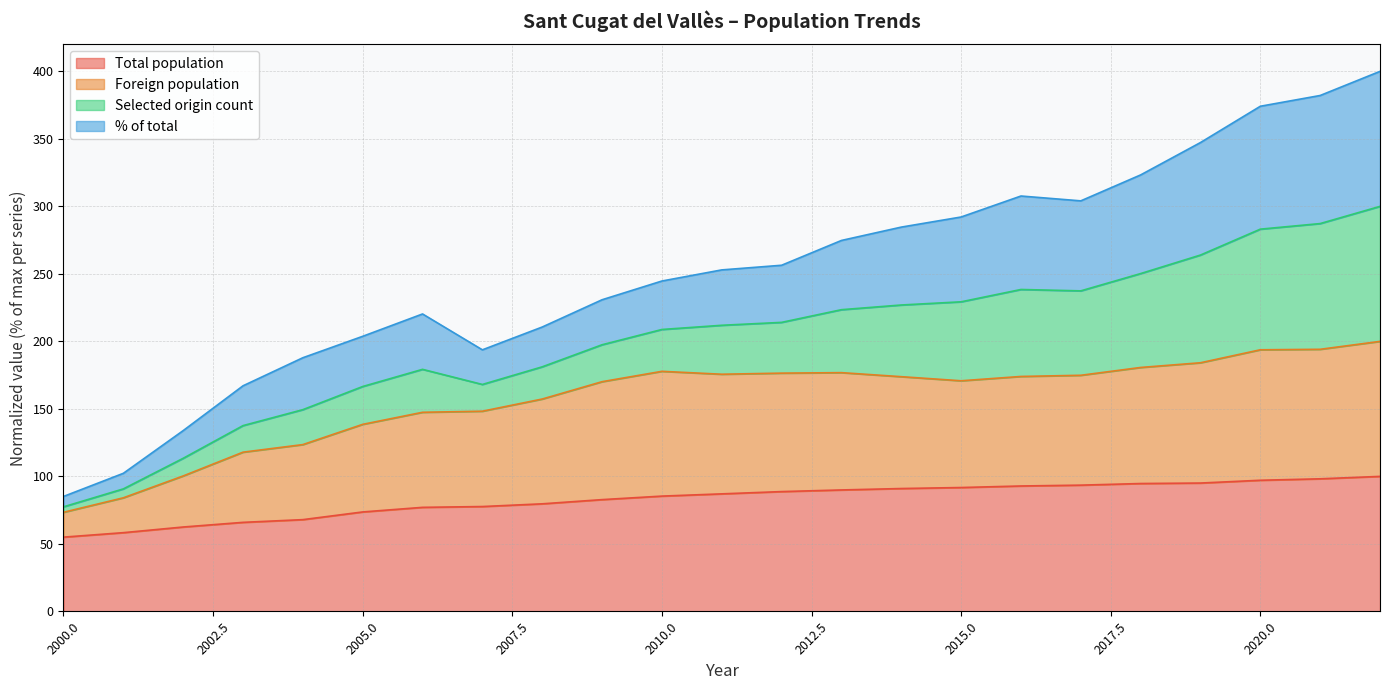

What is the lowest value of the Total population series?

55.0